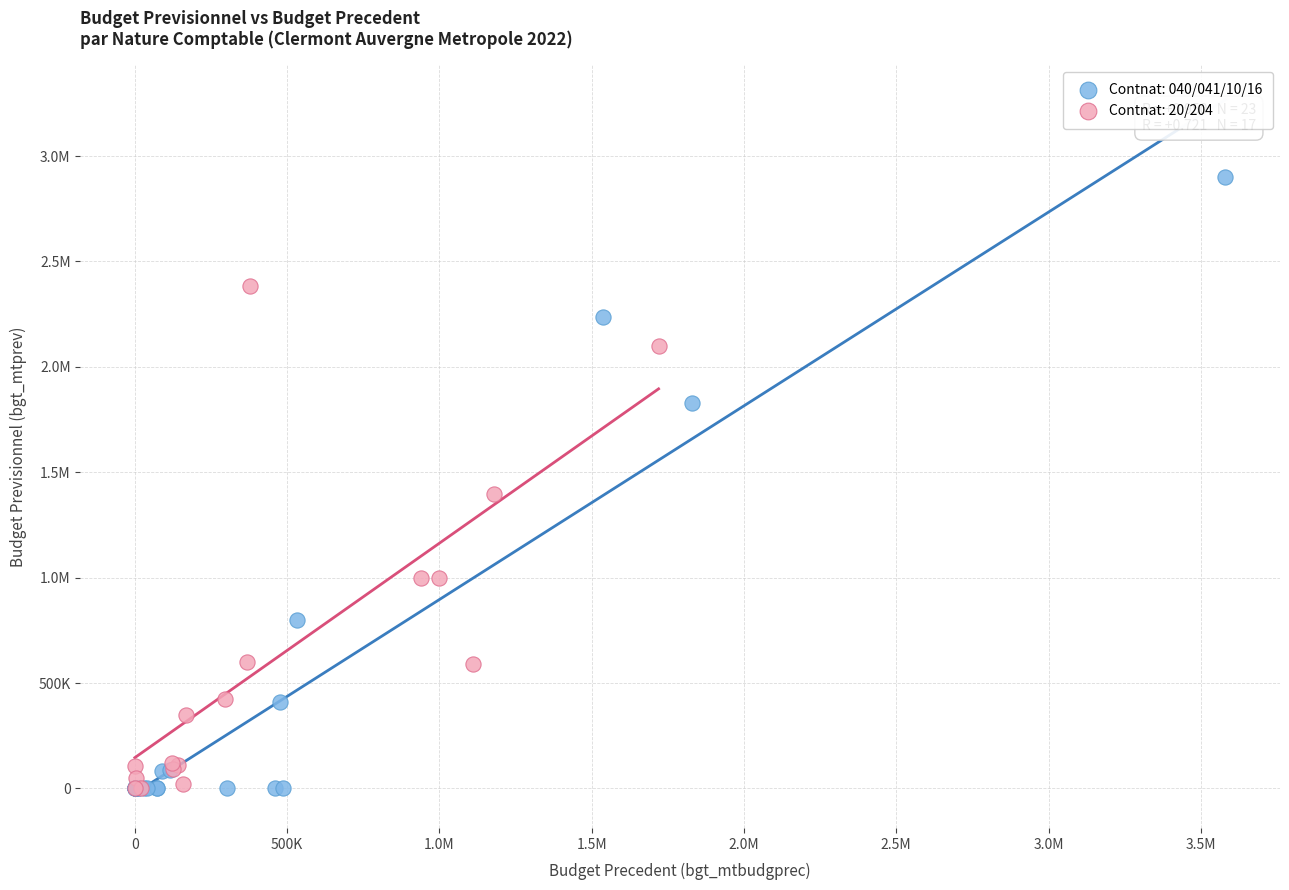

What are all the series names shown in the legend?

Contnat: 040/041/10/16, Contnat: 20/204